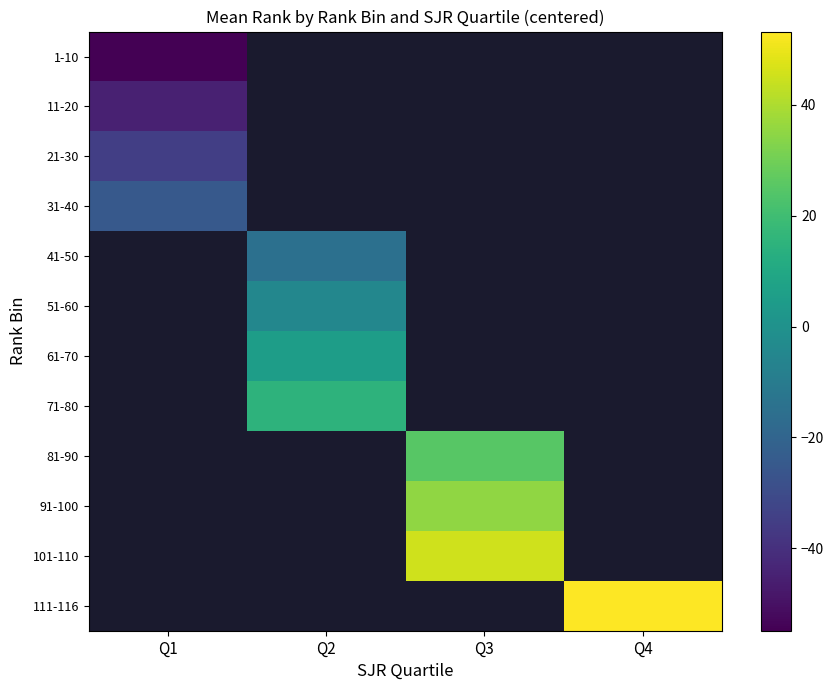

How many values in 111-116 are above zero?

1